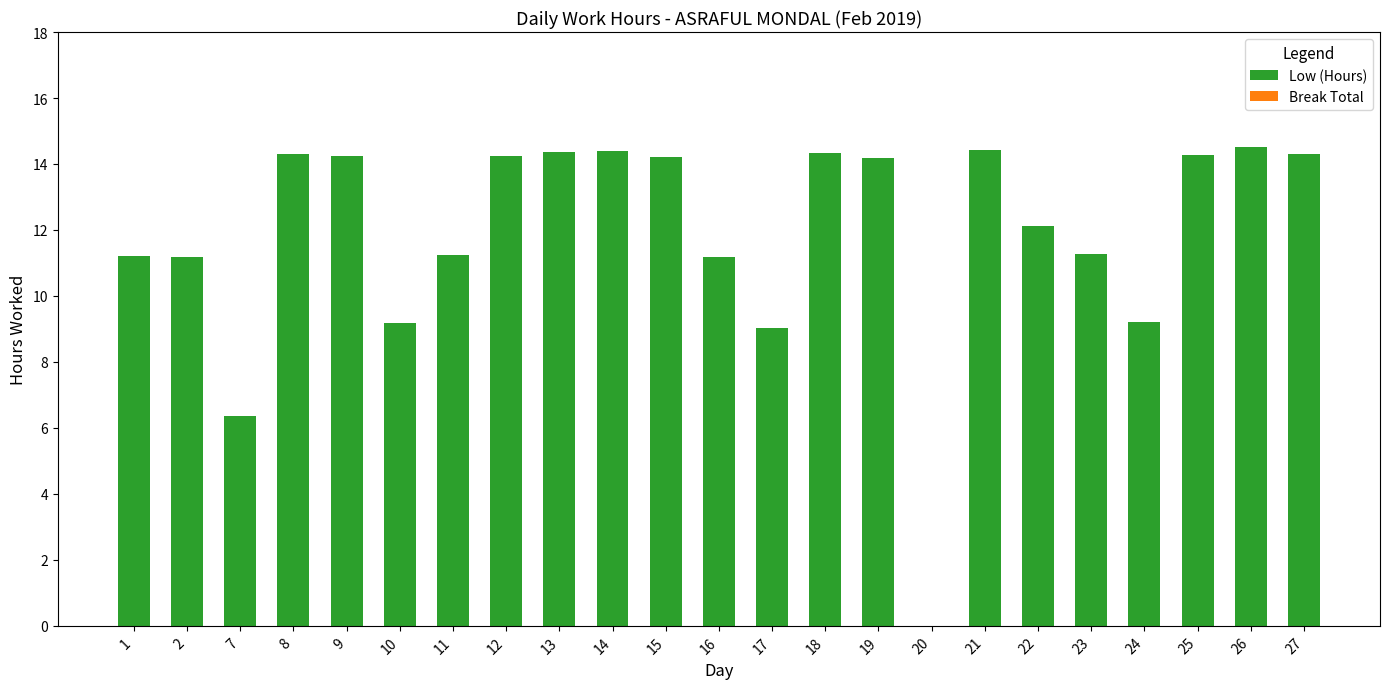

Is it true that the value at 17 is 4.4?

False